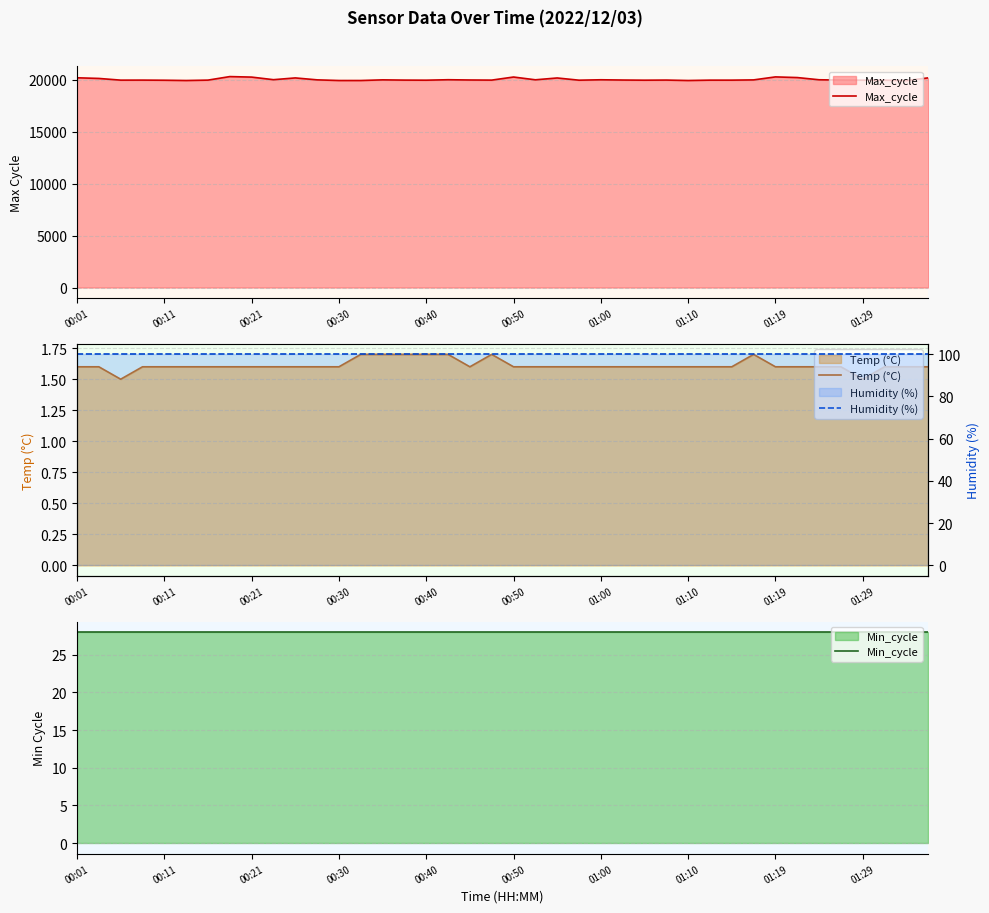

What is the highest value of the Max_cycle series?

20298